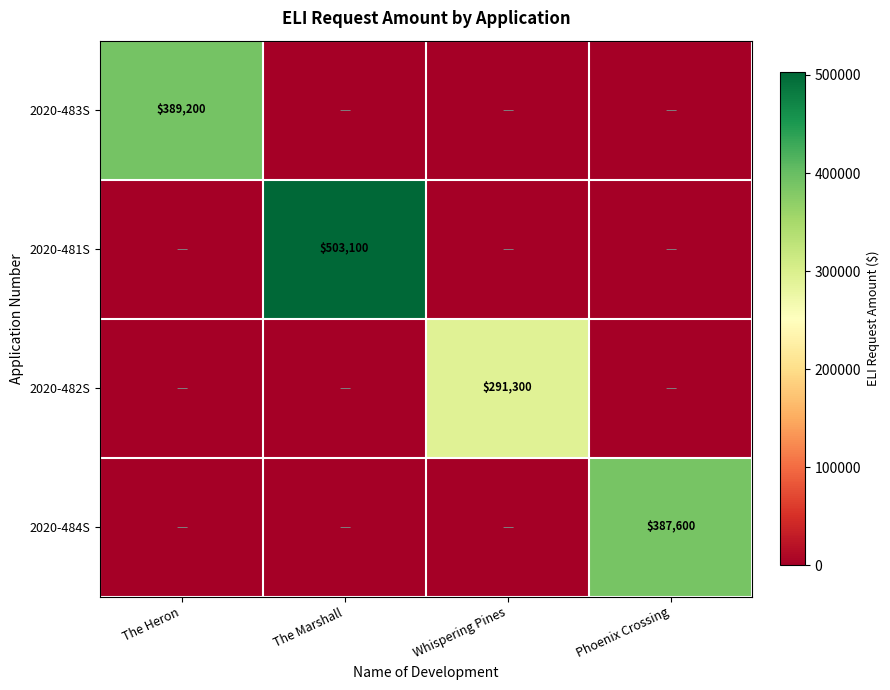

What is the total value across all series at The Heron?

389200